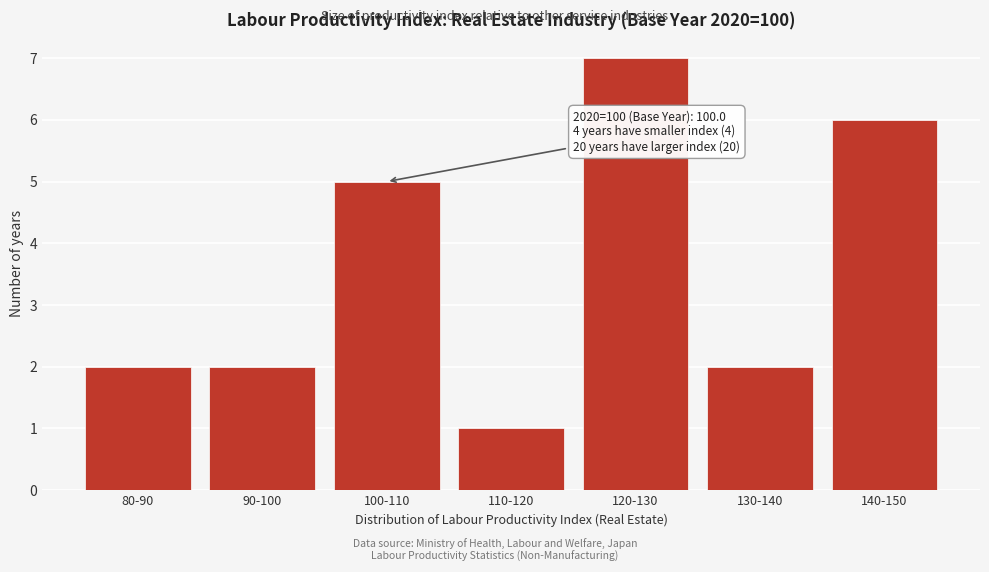

Reading right to left, extract all data points from this chart.

140-150=6	130-140=2	120-130=7	110-120=1	100-110=5	90-100=2	80-90=2